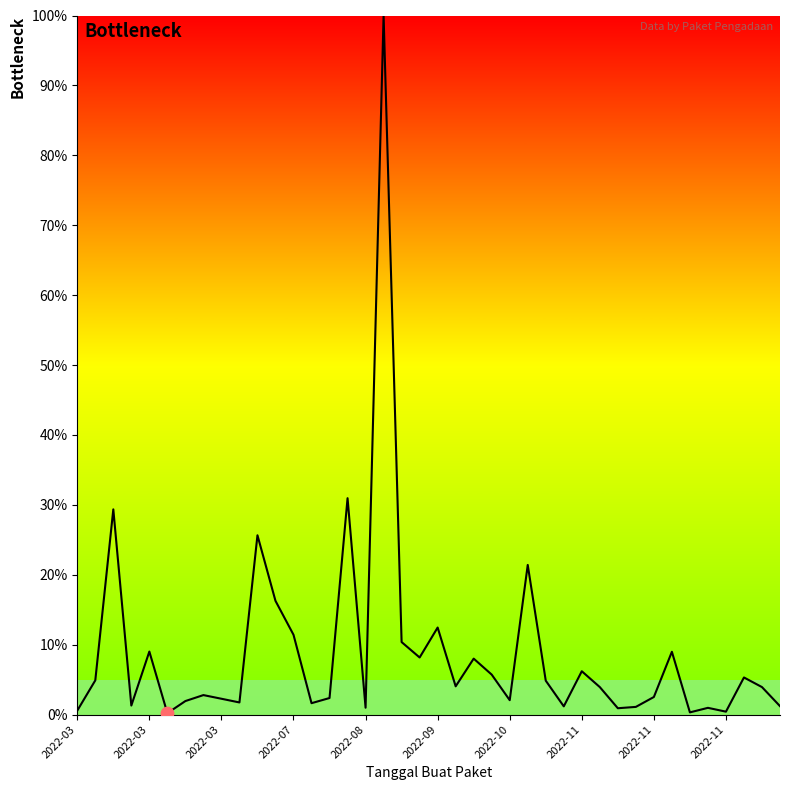

What is the difference between the maximum and minimum values?

99.8